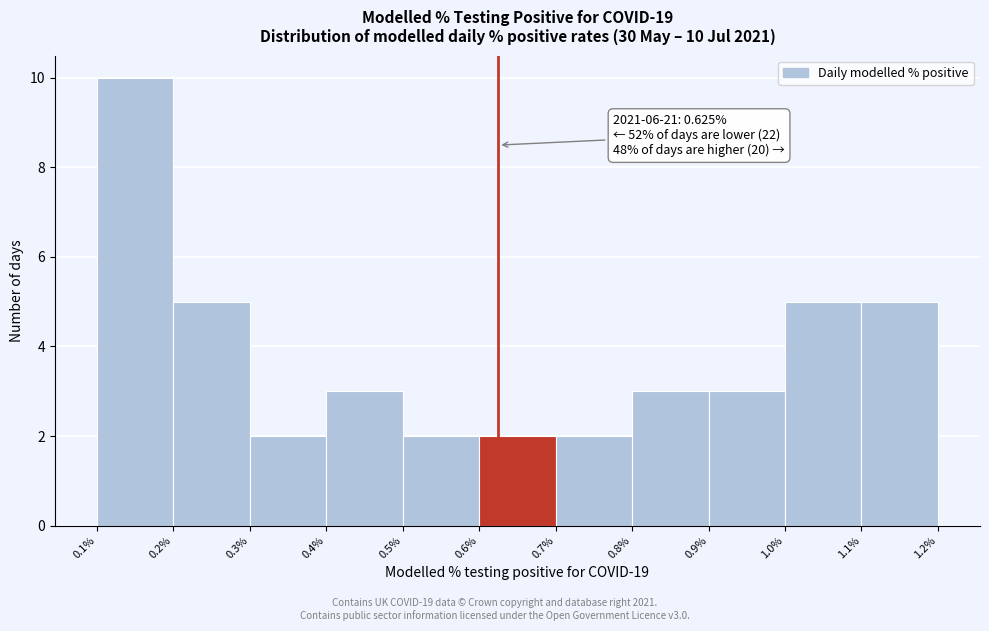

Which range on the x-axis has the tallest bar?

0.1% to 0.2%